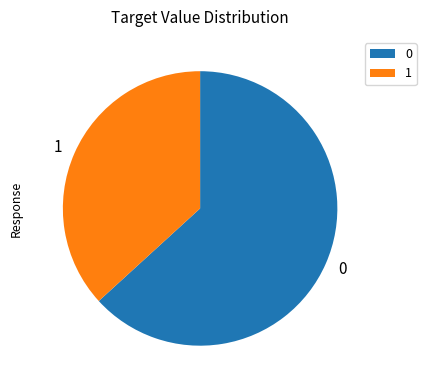

True or false: 0 accounts for 63% of the total.

True